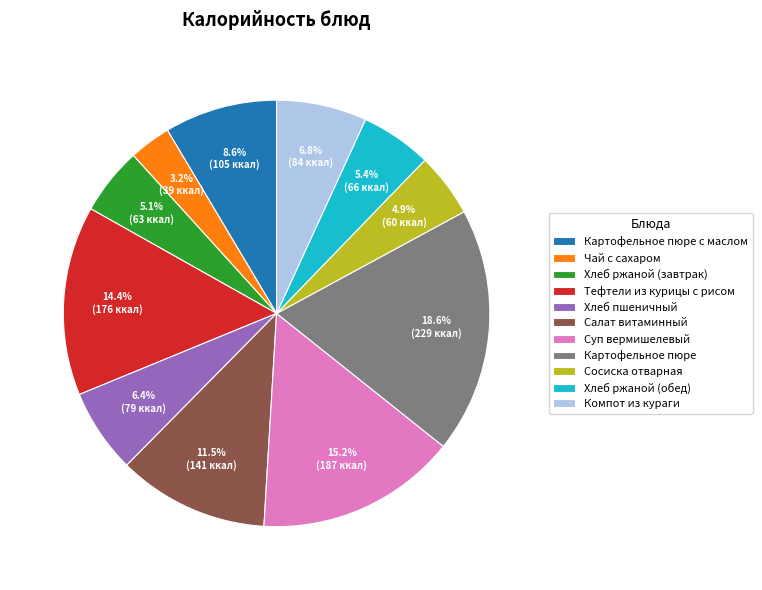

To the nearest percent, what portion does Хлеб ржаной (обед) represent?

5%